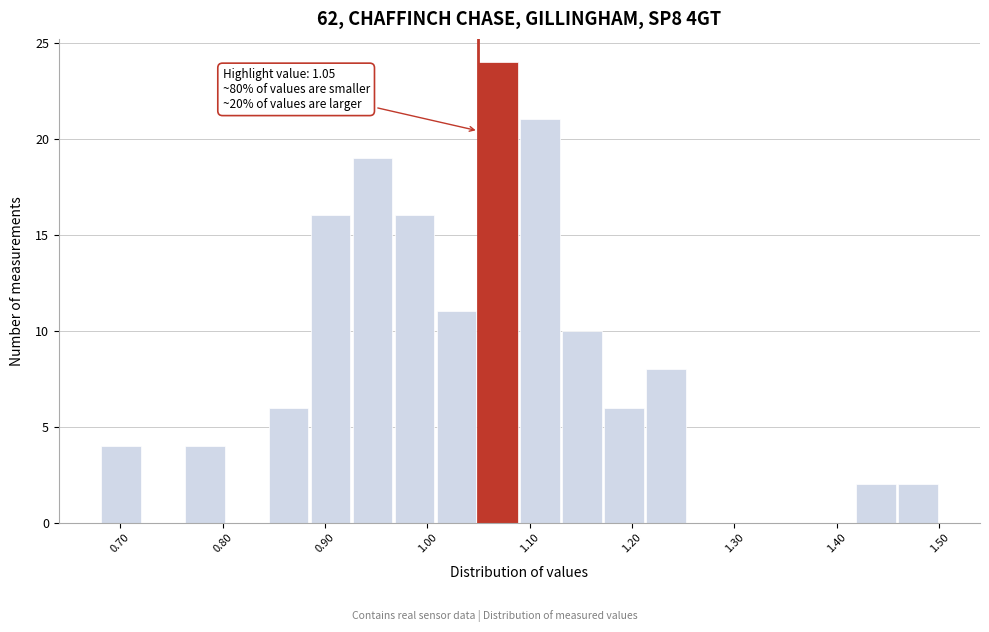

Over which range of the x-axis is the bar tallest?

1.049 to 1.090